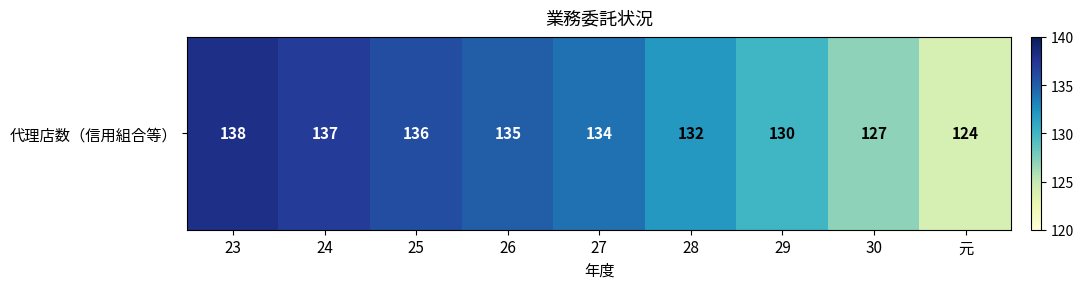

What is the sum of the values at 25 and 26?

271